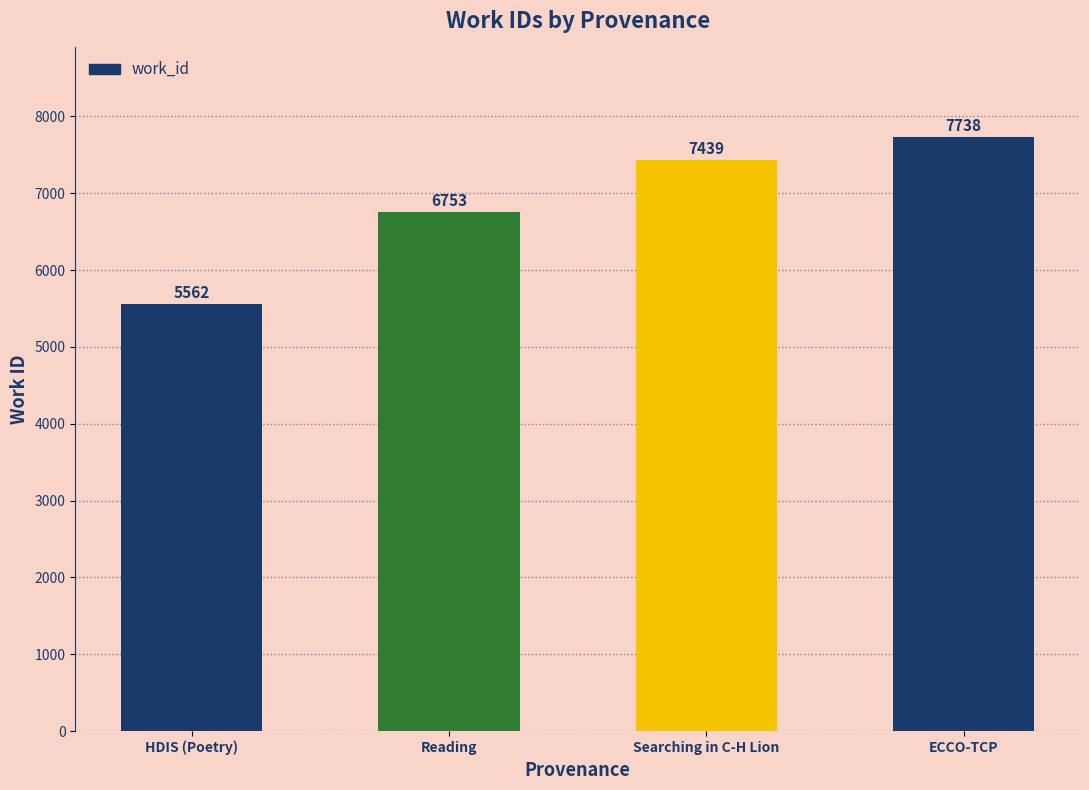

What is the label of the 3rd bar from the right?

Reading